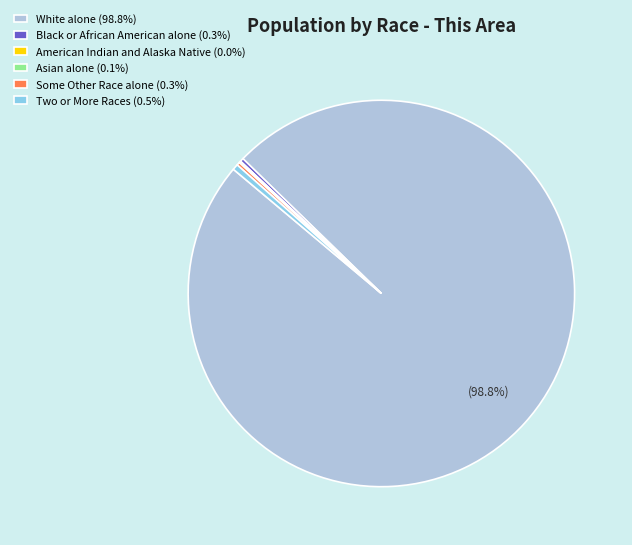

What is the ratio of the value at White alone (98.8%) to the value at Black or African American alone (0.3%)?

336.1